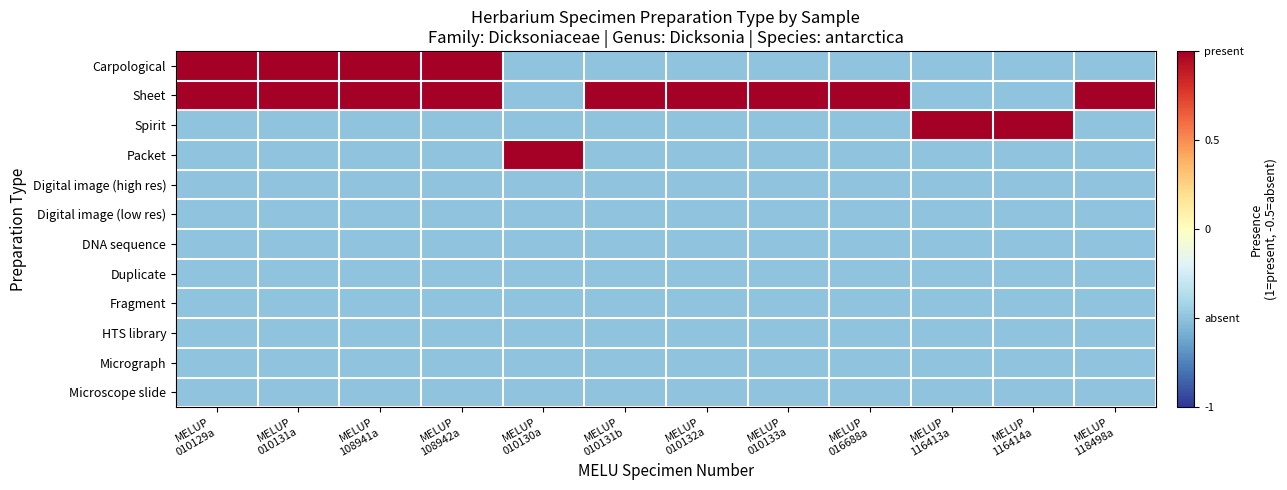

Reading left to right, extract all data points from this chart.

Carpological: MELUP
010129a=1.0	MELUP
010131a=1.0	MELUP
108941a=1.0	MELUP
108942a=1.0	MELUP
010130a=-0.5	MELUP
010131b=-0.5	MELUP
010132a=-0.5	MELUP
010133a=-0.5	MELUP
016688a=-0.5	MELUP
116413a=-0.5	MELUP
116414a=-0.5	MELUP
118498a=-0.5
Sheet: MELUP
010129a=1.0	MELUP
010131a=1.0	MELUP
108941a=1.0	MELUP
108942a=1.0	MELUP
010130a=-0.5	MELUP
010131b=1.0	MELUP
010132a=1.0	MELUP
010133a=1.0	MELUP
016688a=1.0	MELUP
116413a=-0.5	MELUP
116414a=-0.5	MELUP
118498a=1.0
Spirit: MELUP
010129a=-0.5	MELUP
010131a=-0.5	MELUP
108941a=-0.5	MELUP
108942a=-0.5	MELUP
010130a=-0.5	MELUP
010131b=-0.5	MELUP
010132a=-0.5	MELUP
010133a=-0.5	MELUP
016688a=-0.5	MELUP
116413a=1.0	MELUP
116414a=1.0	MELUP
118498a=-0.5
Packet: MELUP
010129a=-0.5	MELUP
010131a=-0.5	MELUP
108941a=-0.5	MELUP
108942a=-0.5	MELUP
010130a=1.0	MELUP
010131b=-0.5	MELUP
010132a=-0.5	MELUP
010133a=-0.5	MELUP
016688a=-0.5	MELUP
116413a=-0.5	MELUP
116414a=-0.5	MELUP
118498a=-0.5
Digital image (high res): MELUP
010129a=-0.5	MELUP
010131a=-0.5	MELUP
108941a=-0.5	MELUP
108942a=-0.5	MELUP
010130a=-0.5	MELUP
010131b=-0.5	MELUP
010132a=-0.5	MELUP
010133a=-0.5	MELUP
016688a=-0.5	MELUP
116413a=-0.5	MELUP
116414a=-0.5	MELUP
118498a=-0.5
Digital image (low res): MELUP
010129a=-0.5	MELUP
010131a=-0.5	MELUP
108941a=-0.5	MELUP
108942a=-0.5	MELUP
010130a=-0.5	MELUP
010131b=-0.5	MELUP
010132a=-0.5	MELUP
010133a=-0.5	MELUP
016688a=-0.5	MELUP
116413a=-0.5	MELUP
116414a=-0.5	MELUP
118498a=-0.5
DNA sequence: MELUP
010129a=-0.5	MELUP
010131a=-0.5	MELUP
108941a=-0.5	MELUP
108942a=-0.5	MELUP
010130a=-0.5	MELUP
010131b=-0.5	MELUP
010132a=-0.5	MELUP
010133a=-0.5	MELUP
016688a=-0.5	MELUP
116413a=-0.5	MELUP
116414a=-0.5	MELUP
118498a=-0.5
Duplicate: MELUP
010129a=-0.5	MELUP
010131a=-0.5	MELUP
108941a=-0.5	MELUP
108942a=-0.5	MELUP
010130a=-0.5	MELUP
010131b=-0.5	MELUP
010132a=-0.5	MELUP
010133a=-0.5	MELUP
016688a=-0.5	MELUP
116413a=-0.5	MELUP
116414a=-0.5	MELUP
118498a=-0.5
Fragment: MELUP
010129a=-0.5	MELUP
010131a=-0.5	MELUP
108941a=-0.5	MELUP
108942a=-0.5	MELUP
010130a=-0.5	MELUP
010131b=-0.5	MELUP
010132a=-0.5	MELUP
010133a=-0.5	MELUP
016688a=-0.5	MELUP
116413a=-0.5	MELUP
116414a=-0.5	MELUP
118498a=-0.5
HTS library: MELUP
010129a=-0.5	MELUP
010131a=-0.5	MELUP
108941a=-0.5	MELUP
108942a=-0.5	MELUP
010130a=-0.5	MELUP
010131b=-0.5	MELUP
010132a=-0.5	MELUP
010133a=-0.5	MELUP
016688a=-0.5	MELUP
116413a=-0.5	MELUP
116414a=-0.5	MELUP
118498a=-0.5
Micrograph: MELUP
010129a=-0.5	MELUP
010131a=-0.5	MELUP
108941a=-0.5	MELUP
108942a=-0.5	MELUP
010130a=-0.5	MELUP
010131b=-0.5	MELUP
010132a=-0.5	MELUP
010133a=-0.5	MELUP
016688a=-0.5	MELUP
116413a=-0.5	MELUP
116414a=-0.5	MELUP
118498a=-0.5
Microscope slide: MELUP
010129a=-0.5	MELUP
010131a=-0.5	MELUP
108941a=-0.5	MELUP
108942a=-0.5	MELUP
010130a=-0.5	MELUP
010131b=-0.5	MELUP
010132a=-0.5	MELUP
010133a=-0.5	MELUP
016688a=-0.5	MELUP
116413a=-0.5	MELUP
116414a=-0.5	MELUP
118498a=-0.5